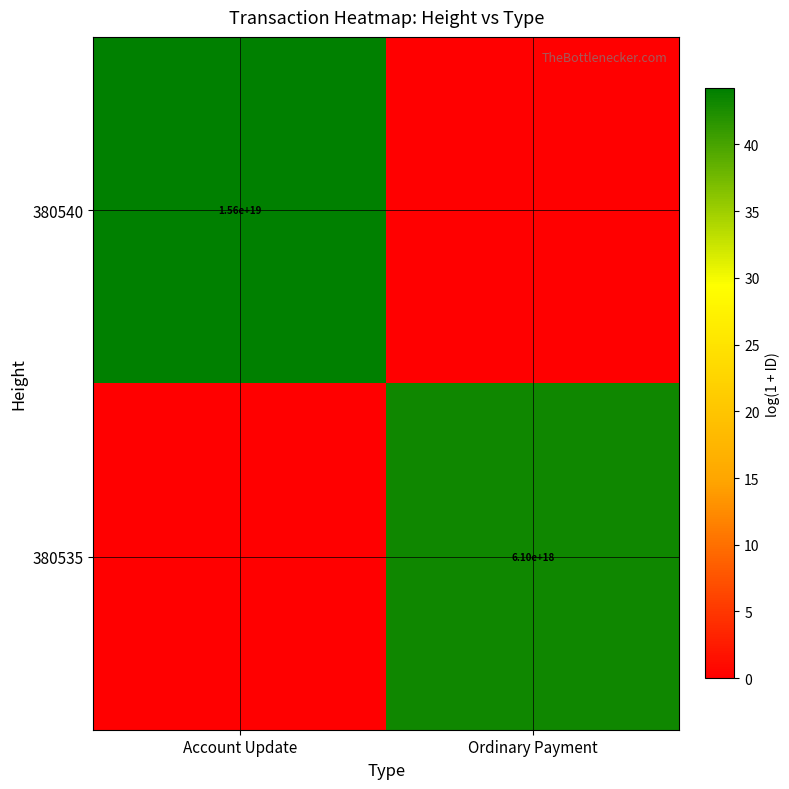

The 380540 series shows 4116527801350265856 at Account Update. True or false?

False